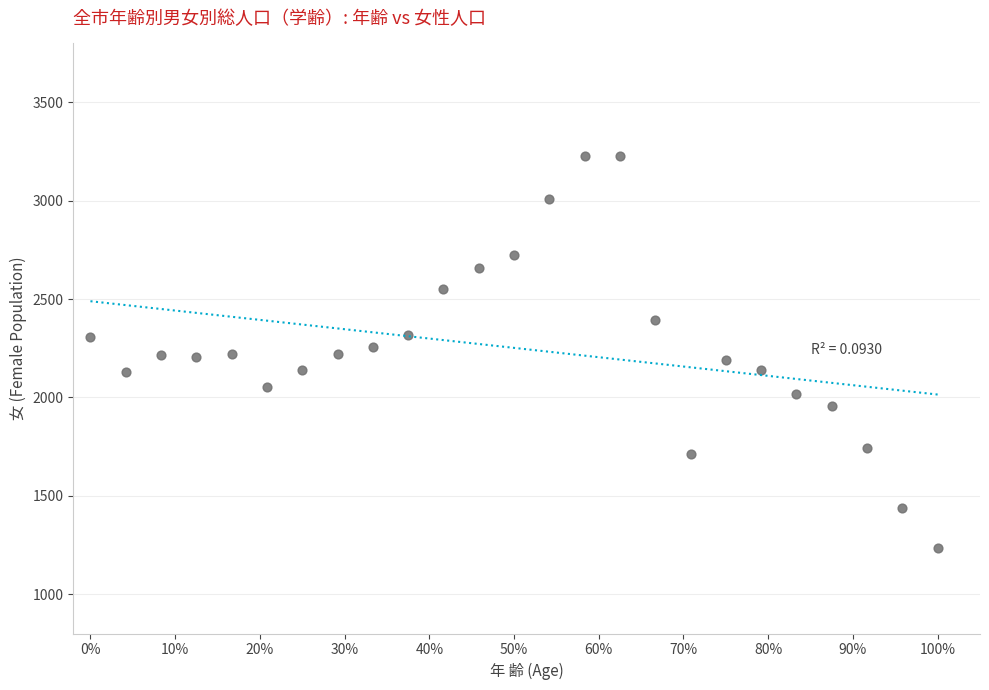

What is the range of Y values (max minus min)?

1996